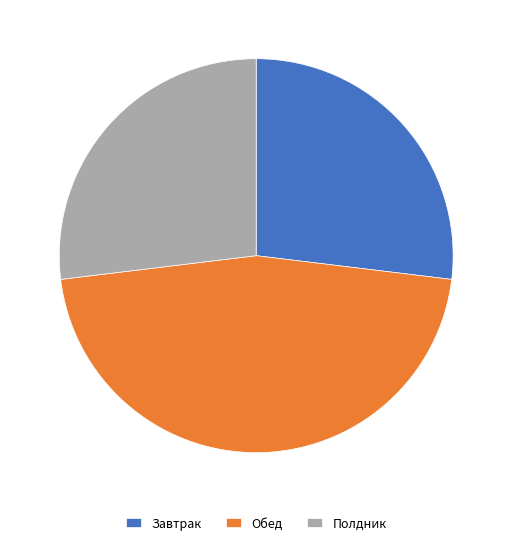

Is the sum of Завтрак and Обед greater than half?

Yes